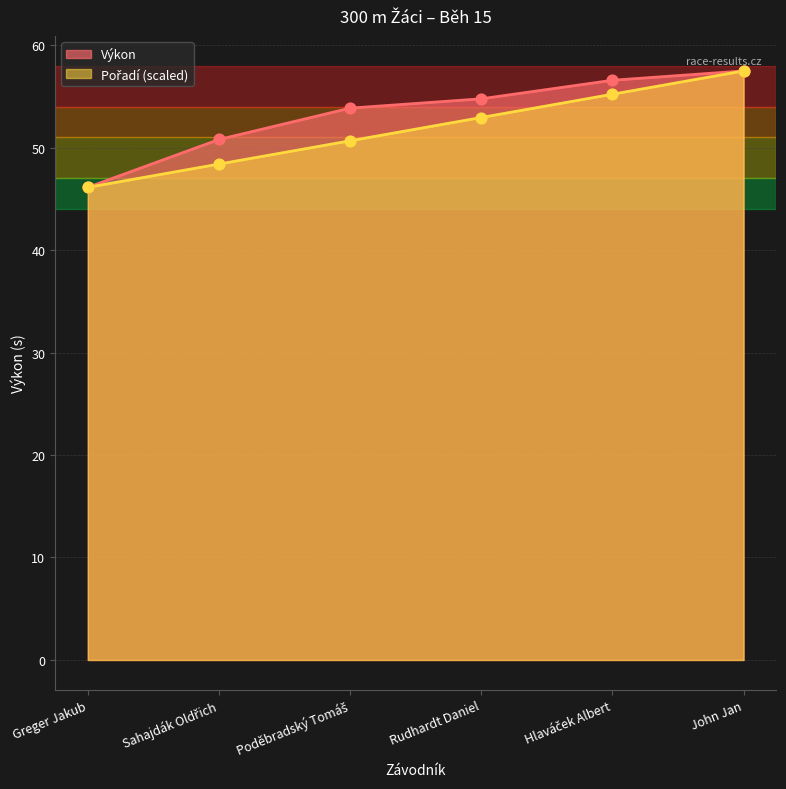

Is the value of Pořadí at John Jan greater than the value of Výkon at Sahajdák Oldřich?

Yes